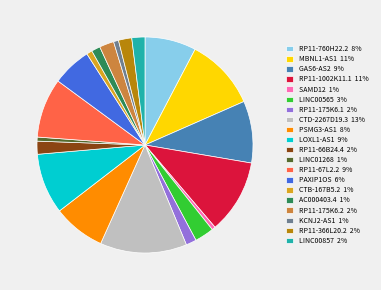

True or false: LINC00565 accounts for 3% of the total.

True